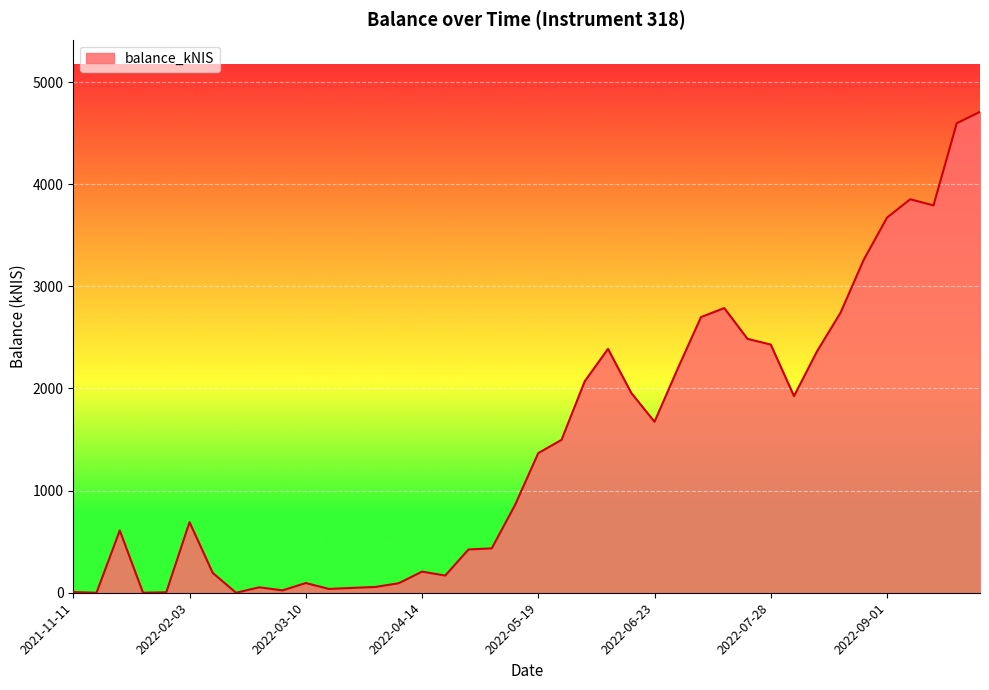

What is the greatest value displayed?

4708.3